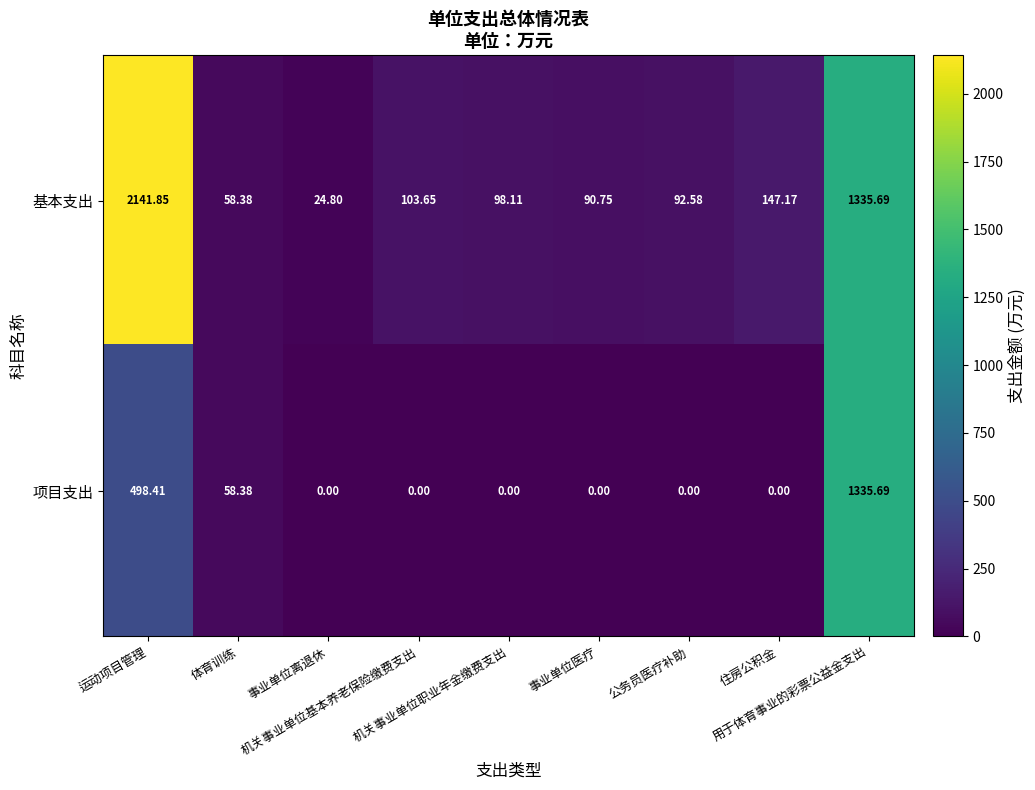

Count the number of data series in this chart.

2